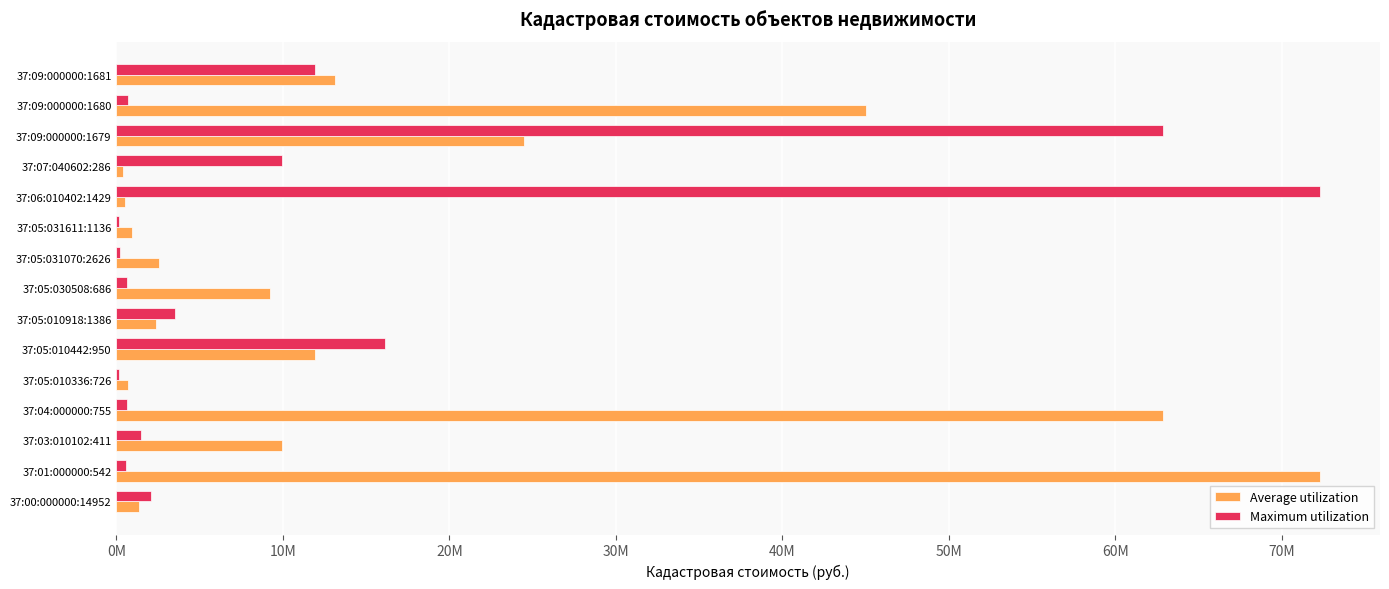

What are all the series names shown in the legend?

Average utilization, Maximum utilization